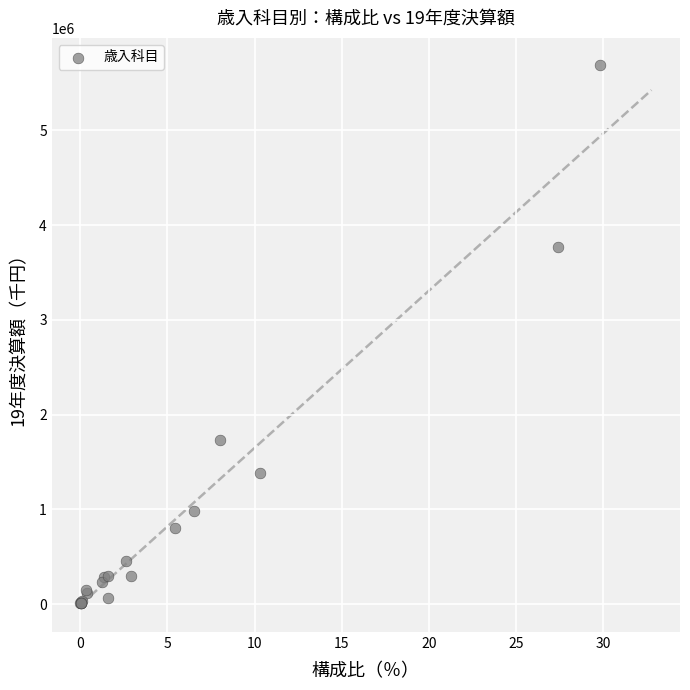

What Y value in the scatter plot is closest to 2850483?

3768776